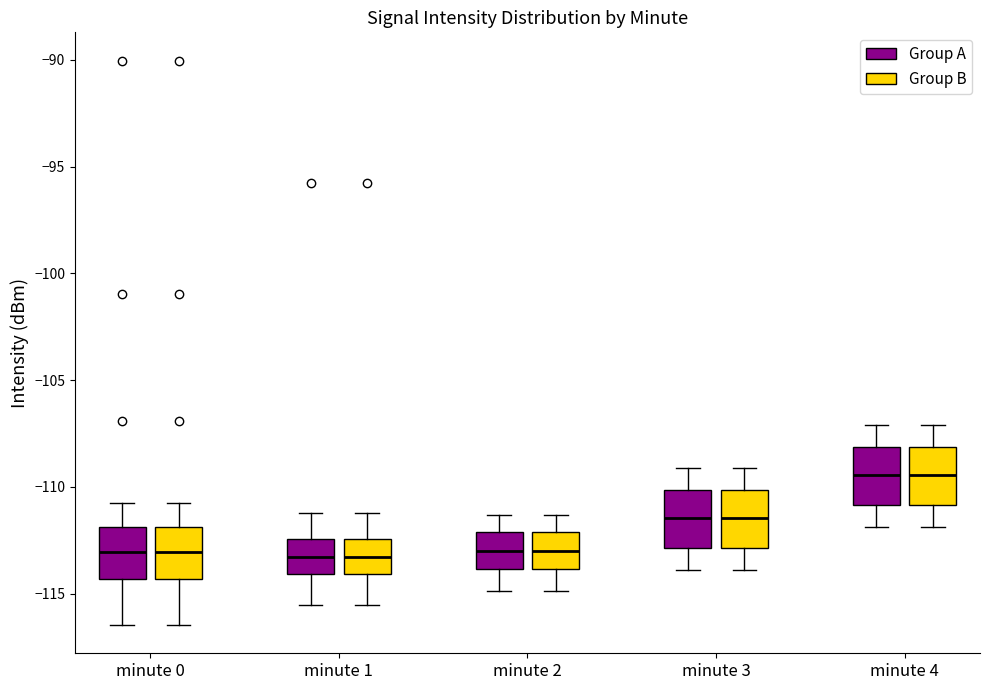

Where does the lower whisker of the box for minute 0 (Group B) end on the y-axis? The values are not printed on the chart, so give them approximately, as read against the axis.

-116.5